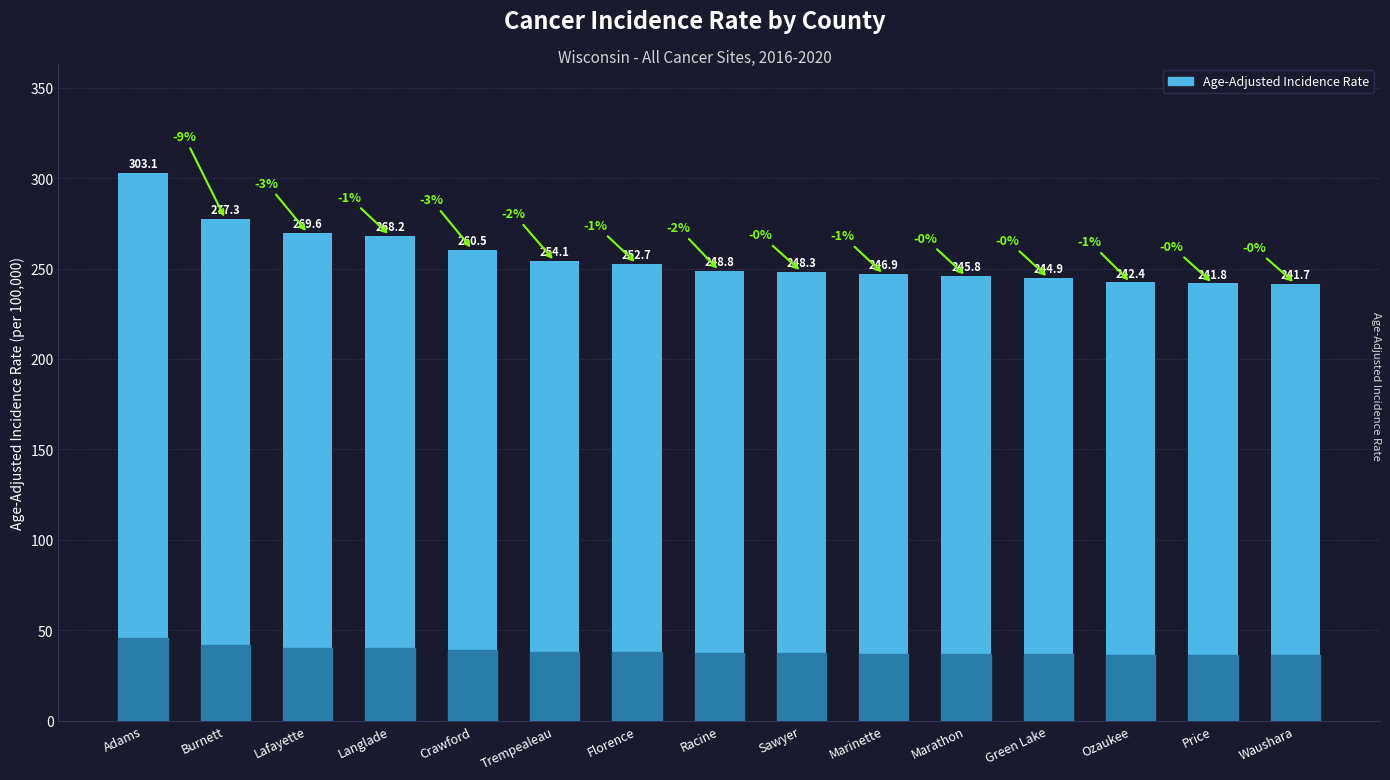

Where is the data nearest to the value 272?

Lafayette